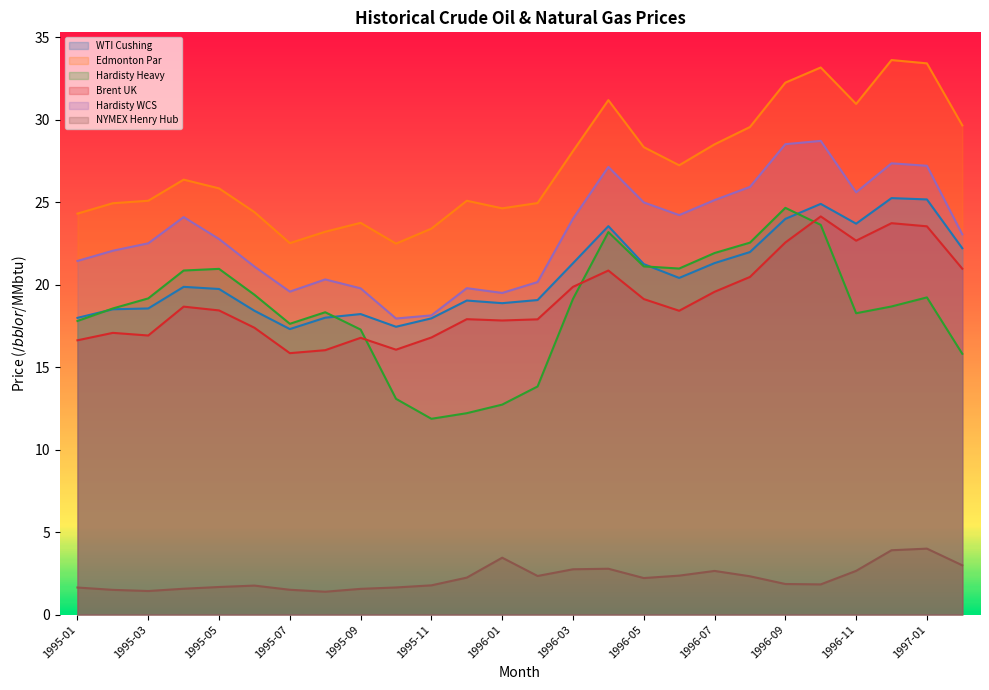

How many data points in NYMEX Henry Hub are above 2?

13